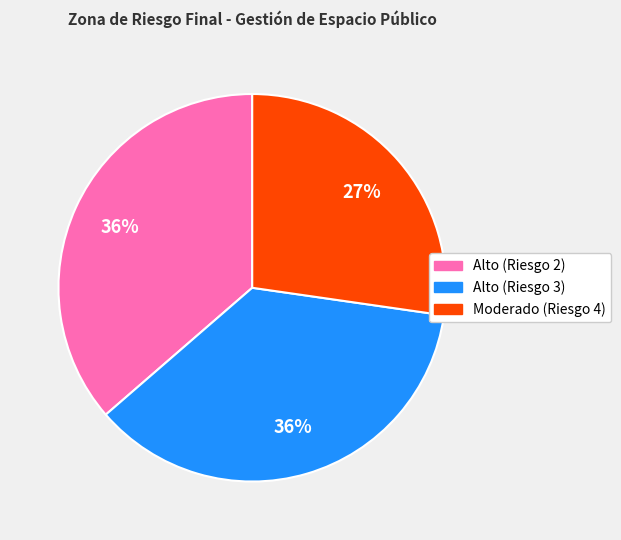

How many slices are in this pie chart?

3